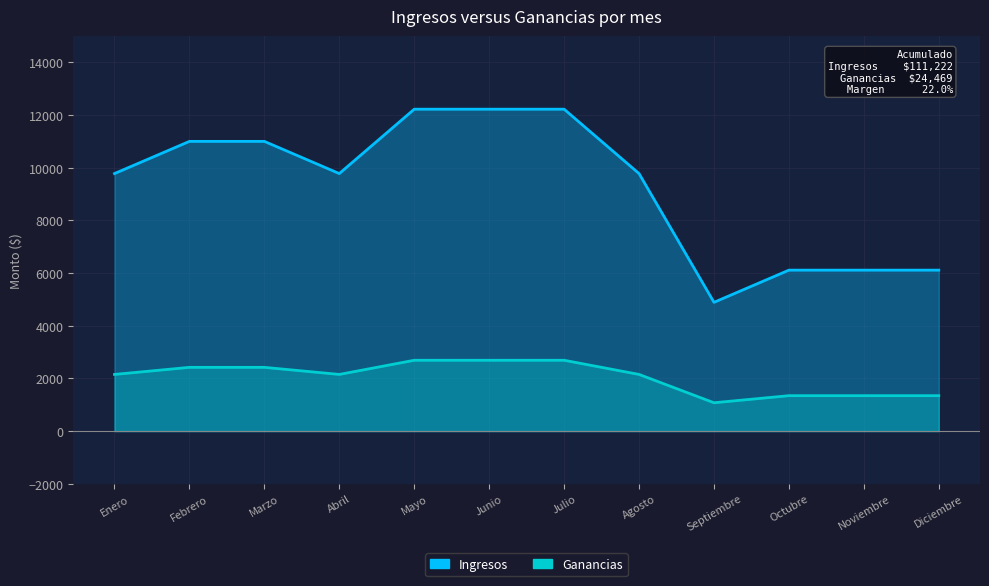

Which label corresponds to the smallest value in the chart?

Septiembre